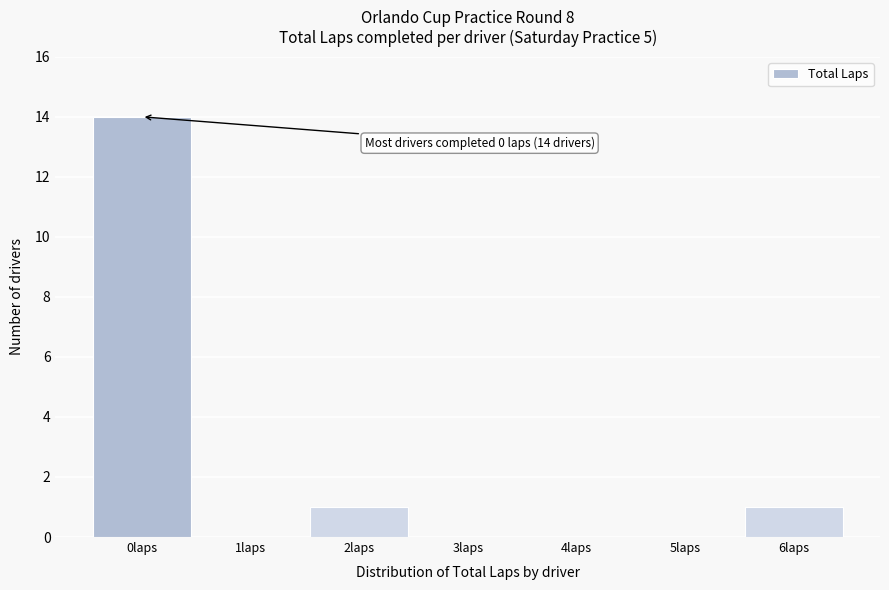

Reading right to left, transcribe all the data shown in this chart.

6laps=1	5laps=0	4laps=0	3laps=0	2laps=1	1laps=0	0laps=14